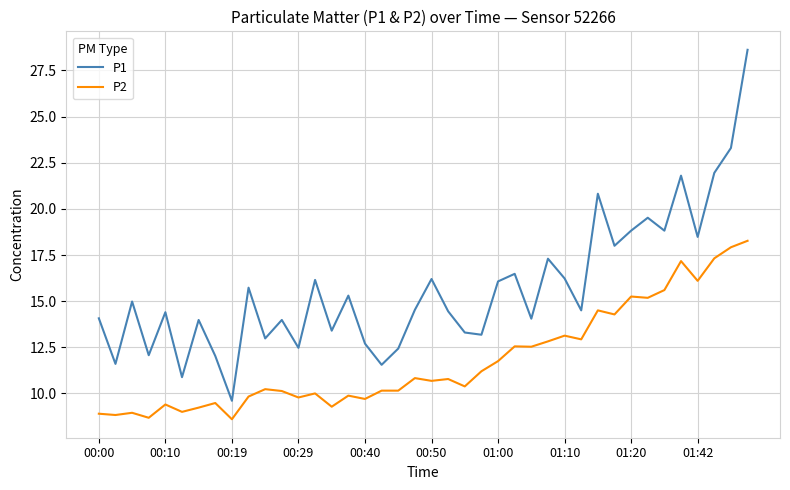

List the series in order of their peak value, lowest first.

P2, P1